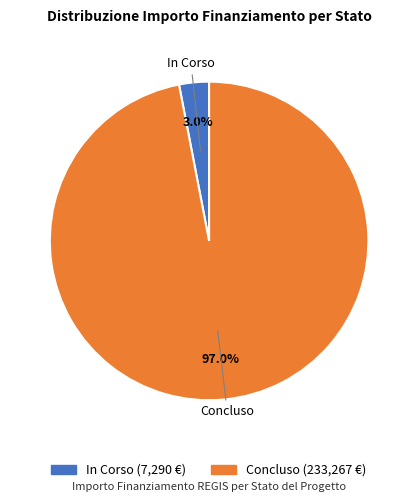

Does any single category account for the majority?

Yes